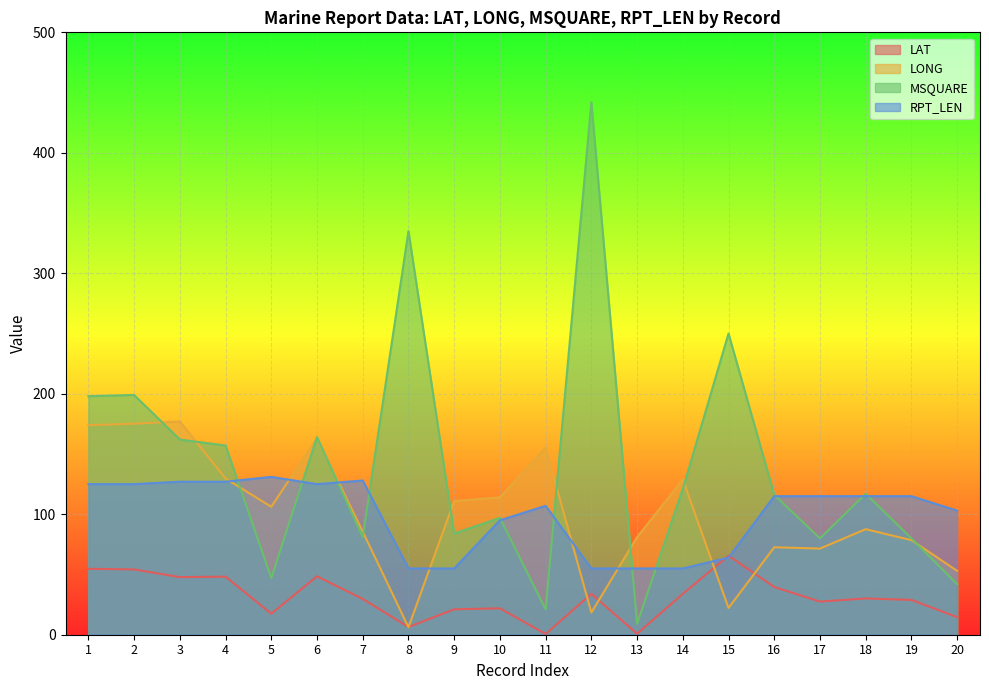

What is the highest value of the LONG series?

177.0